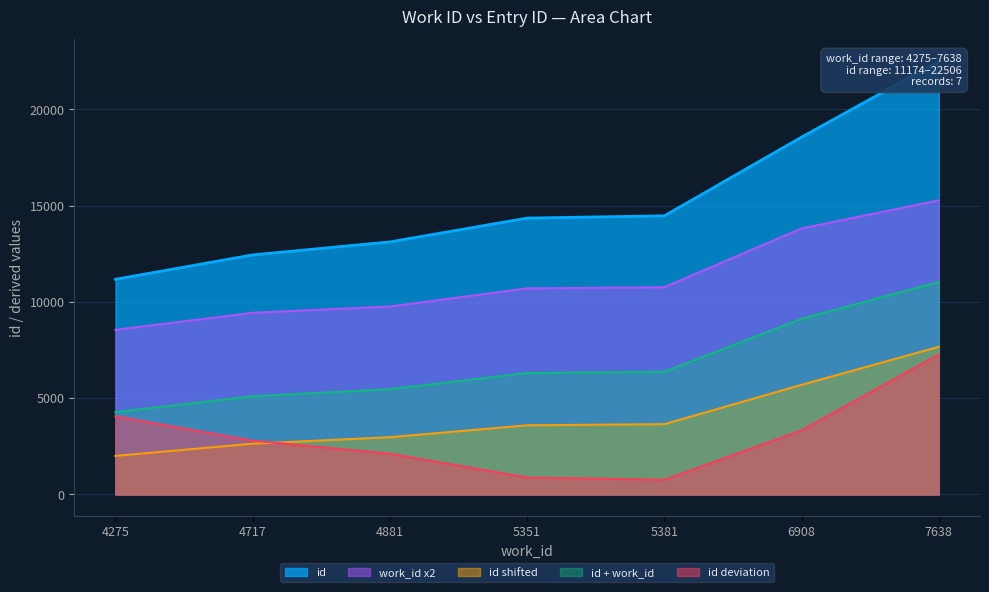

Between 4717 and 4881, which is larger?

4881